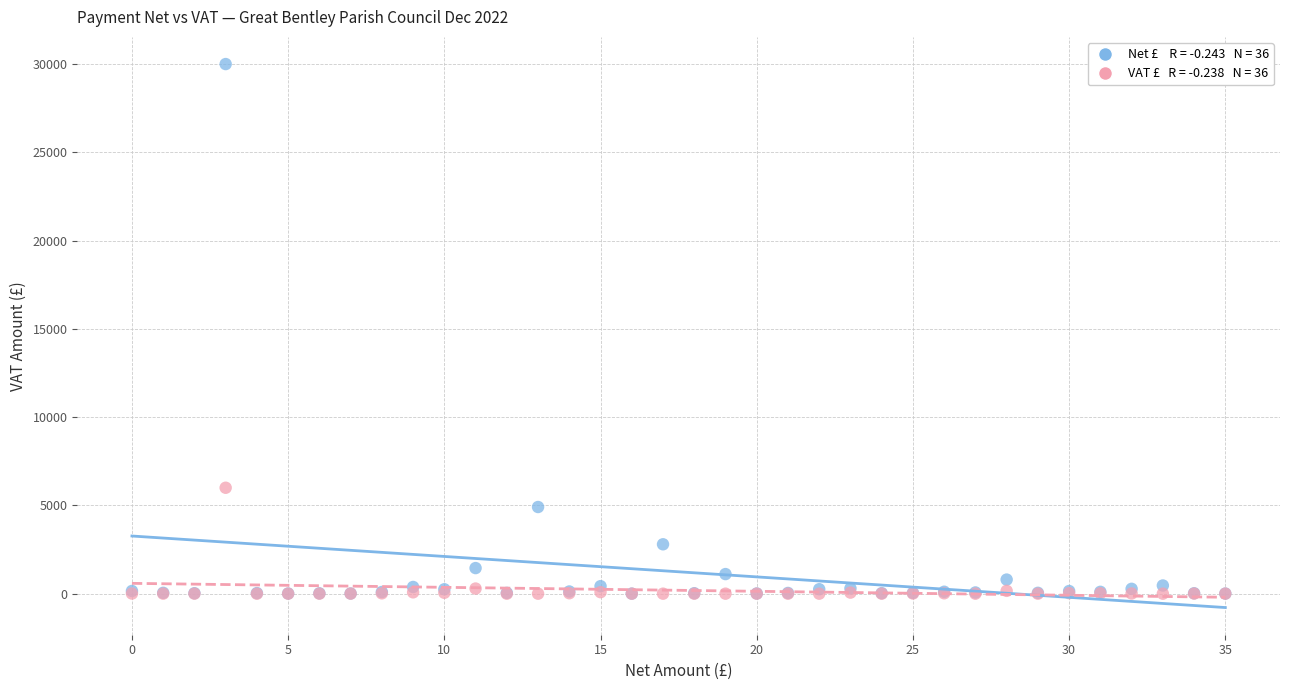

Across all series, what Y value is closest to 15000?

6000.0